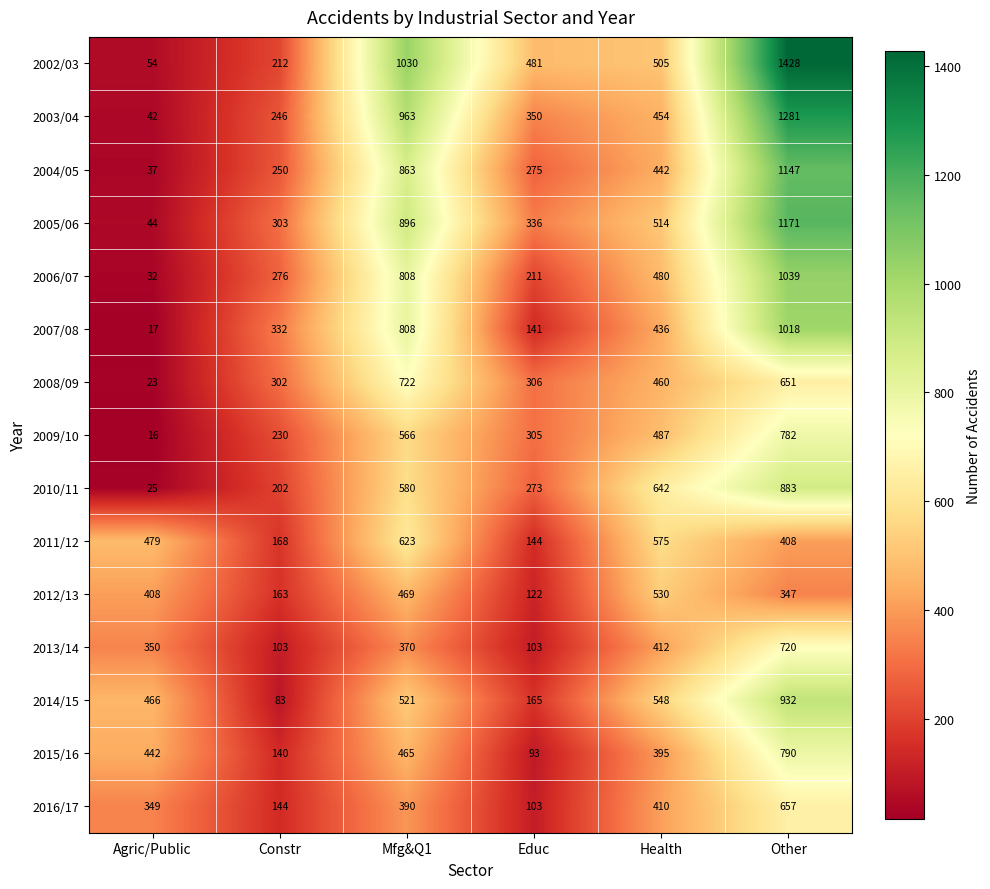

At which category does the chart reach its peak across all series?

Other